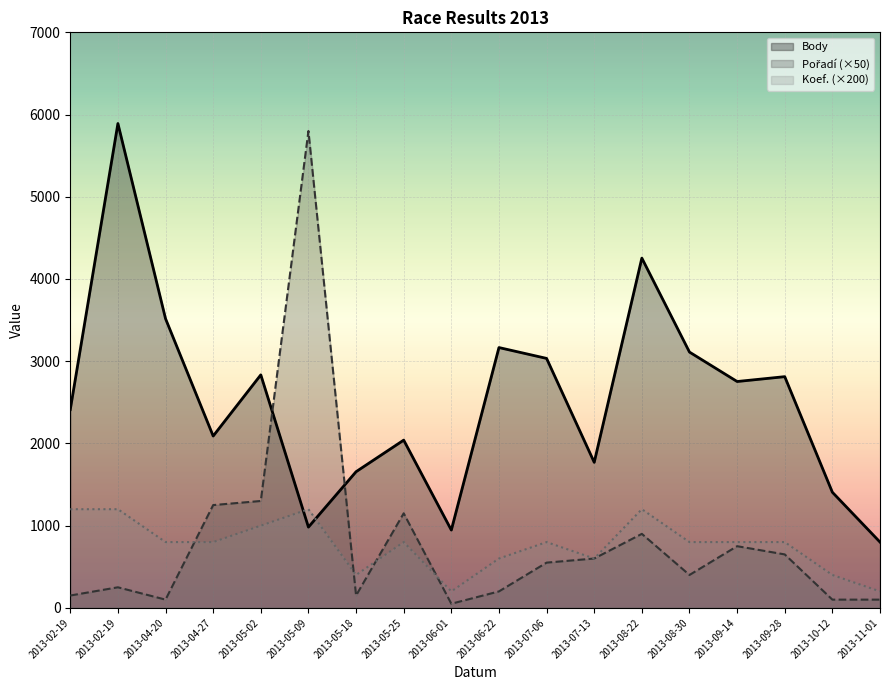

Reading left to right, list all the values displayed in this chart.

Body: 2412	5891	3517	2090	2834	982	1656	2040	946	3166	3034	1770	4254	3111	2753	2812	1406	800
Pořadí: 150	250	100	1250	1300	5800	150	1150	50	200	550	600	900	400	750	650	100	100
Koef.: 1200	1200	800	800	1000	1200	400	800	200	600	800	600	1200	800	800	800	400	200